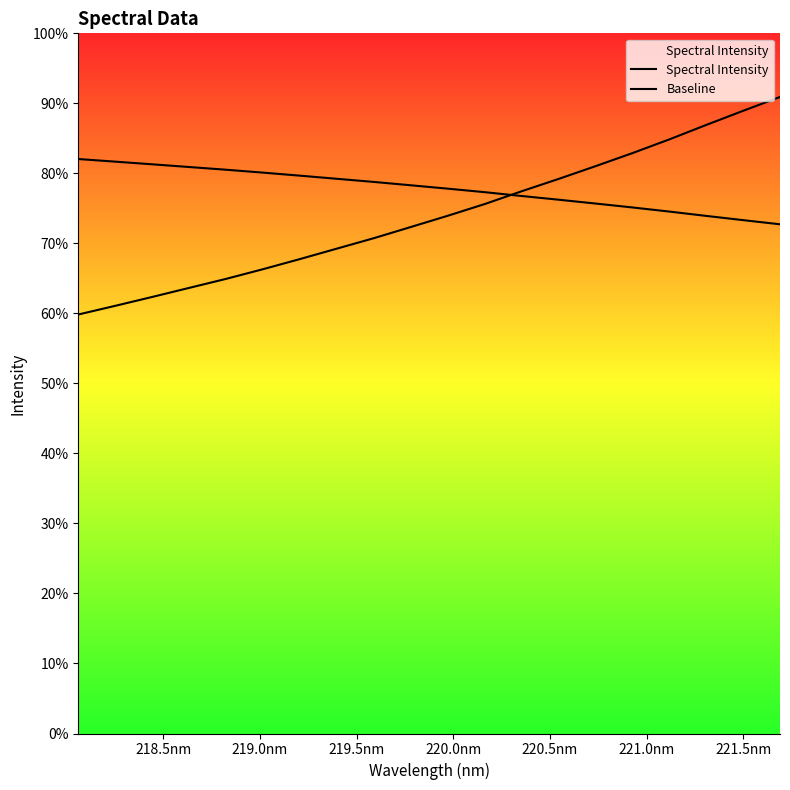

Is this an area chart (filled region under the line)?

Yes